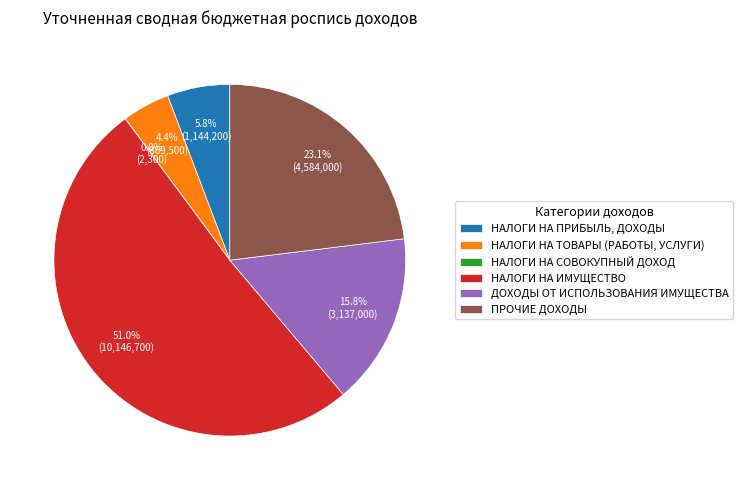

What portion of the pie excludes ДОХОДЫ ОТ ИСПОЛЬЗОВАНИЯ ИМУЩЕСТВА?

84.2%